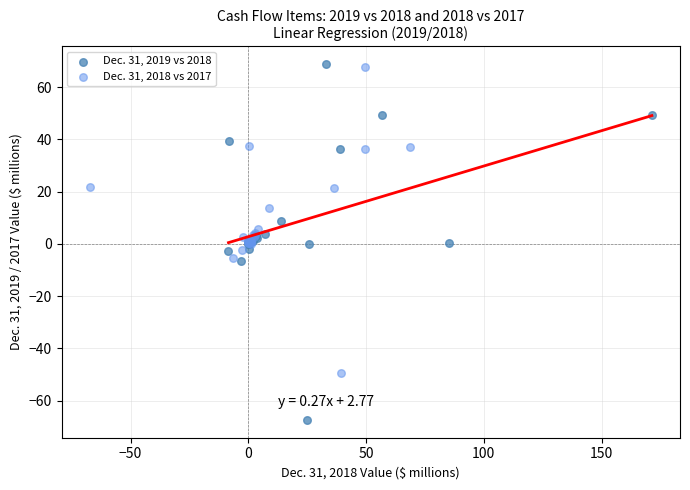

Which series has the widest spread of Y values?

Dec. 31, 2019 vs 2018